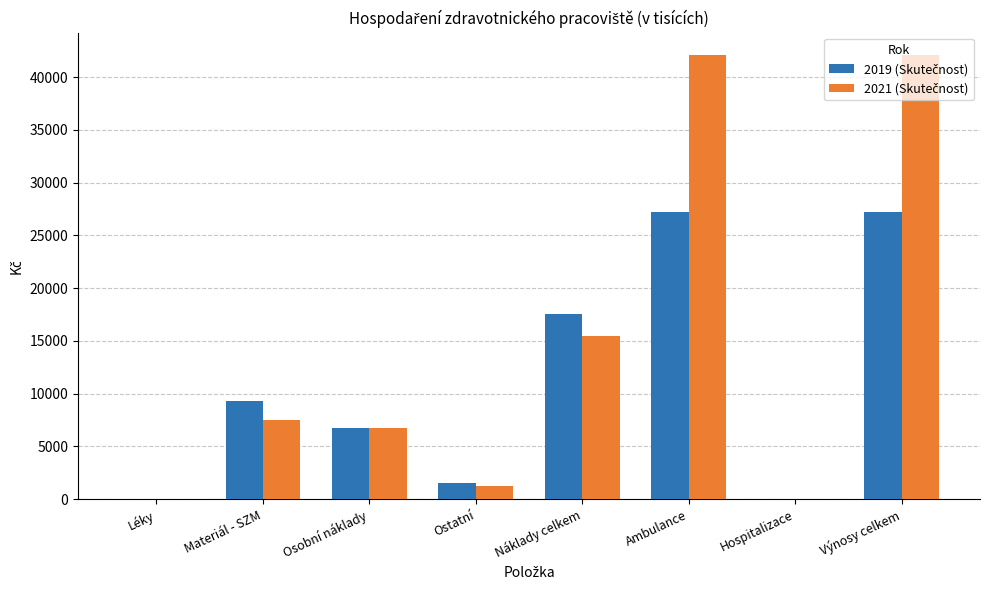

What is the maximum value shown in the chart?

42113.2